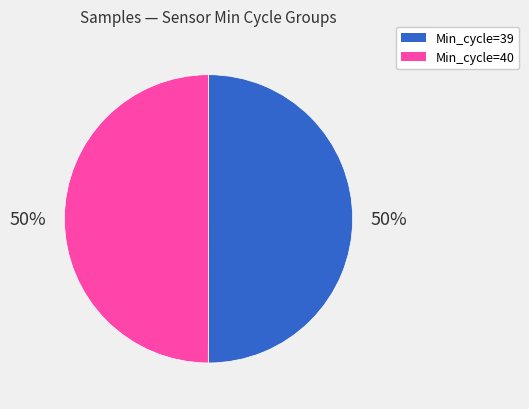

To the nearest percent, what is the average slice percentage?

50%